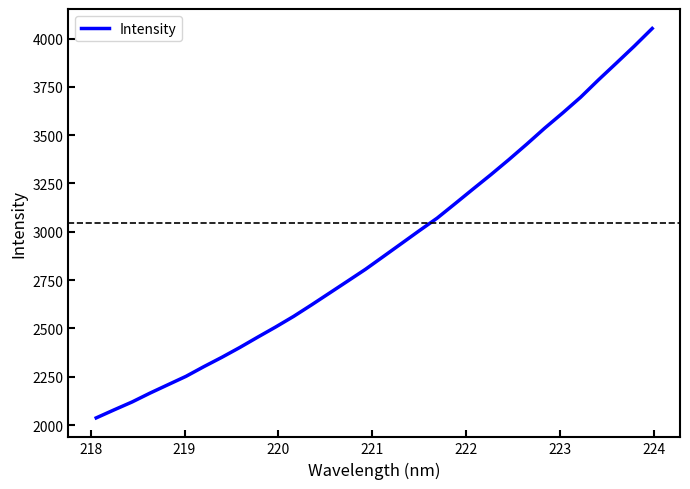

What is the maximum value shown in the chart?

4052.1